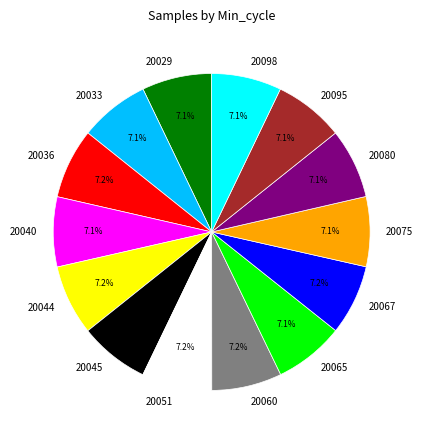

How many segments does this pie chart have?

14